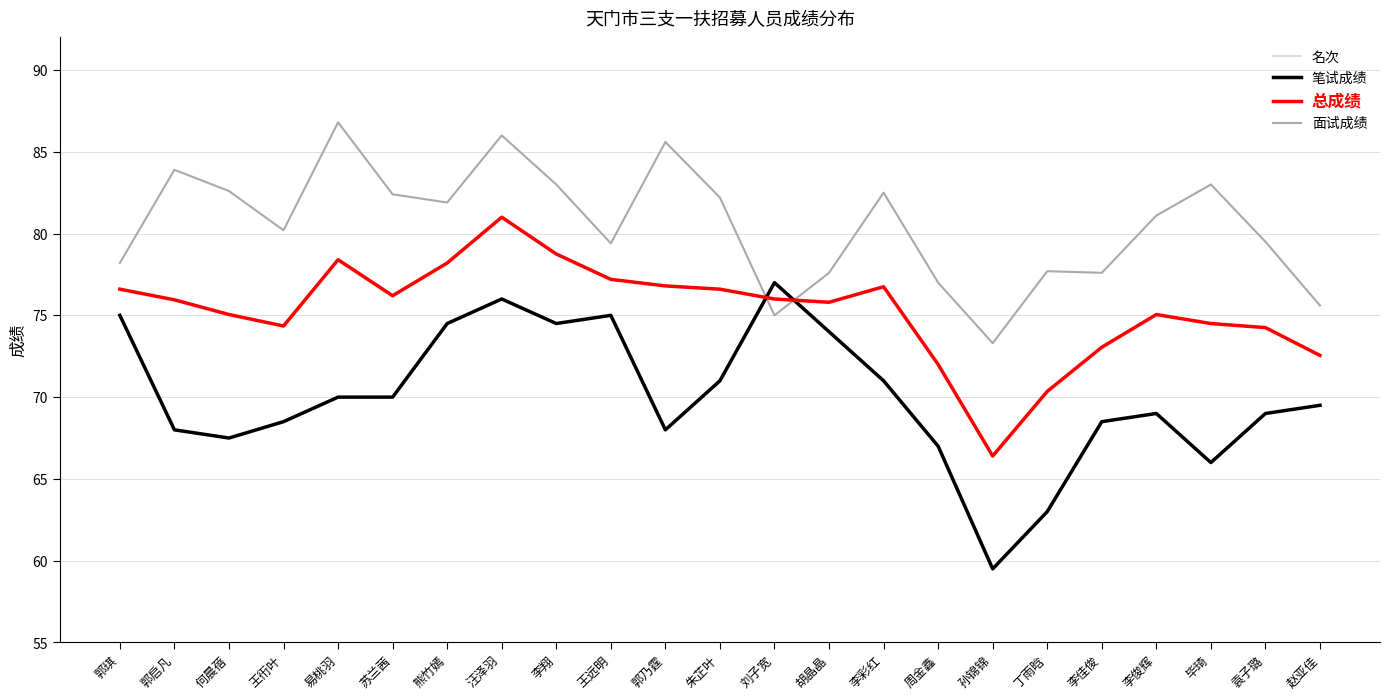

In 笔试成绩, how many points are lower than both neighbors (excluding endpoints)?

5